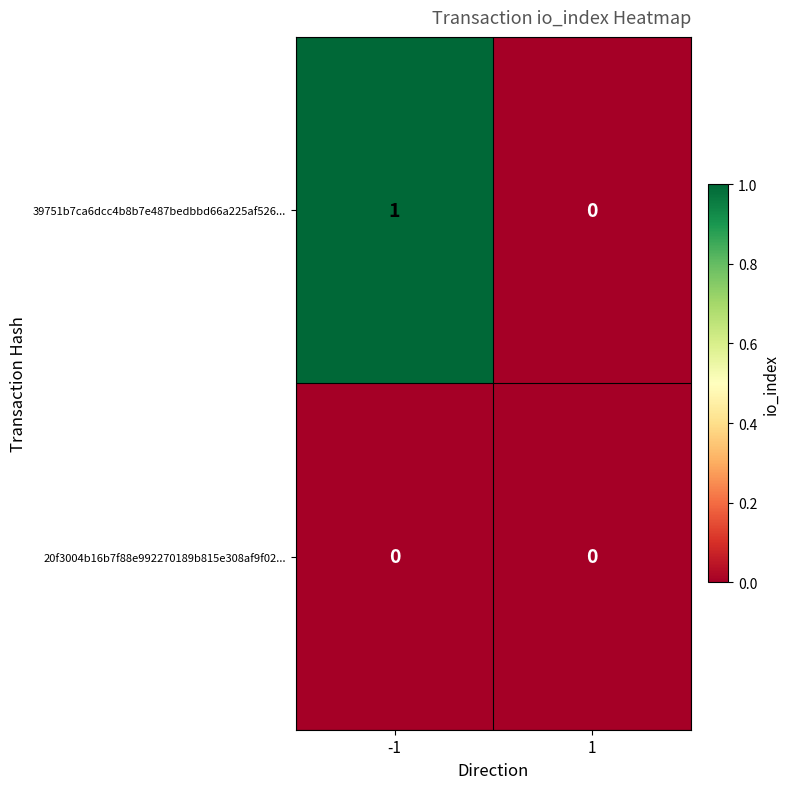

What is the total value across all series at -1?

1